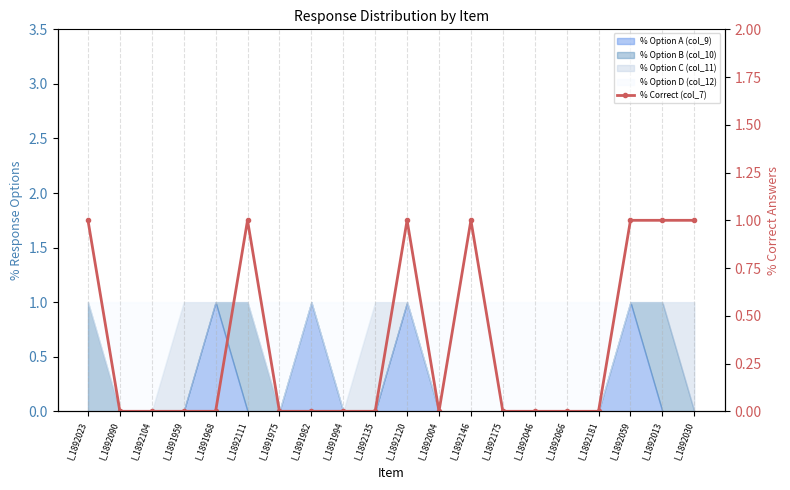

What is the value of the 11th point from the left?

1